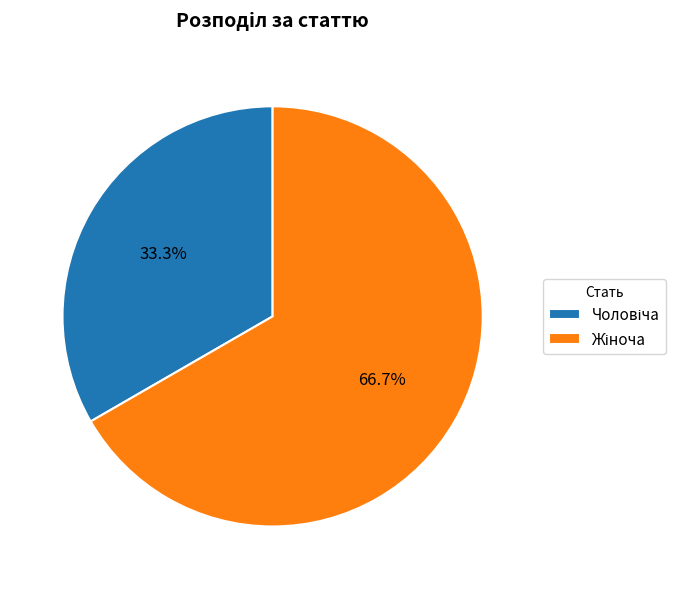

Is there a majority slice in this chart?

Yes